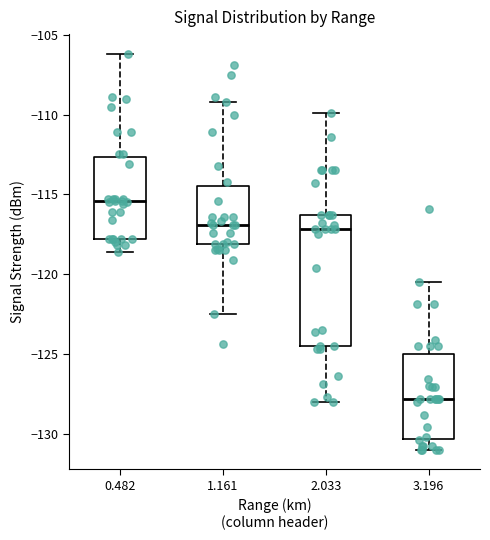

Where is the upper edge of the box at x = 1.161 on the y-axis? The values are not printed on the chart, so give them approximately, as read against the axis.

-114.5